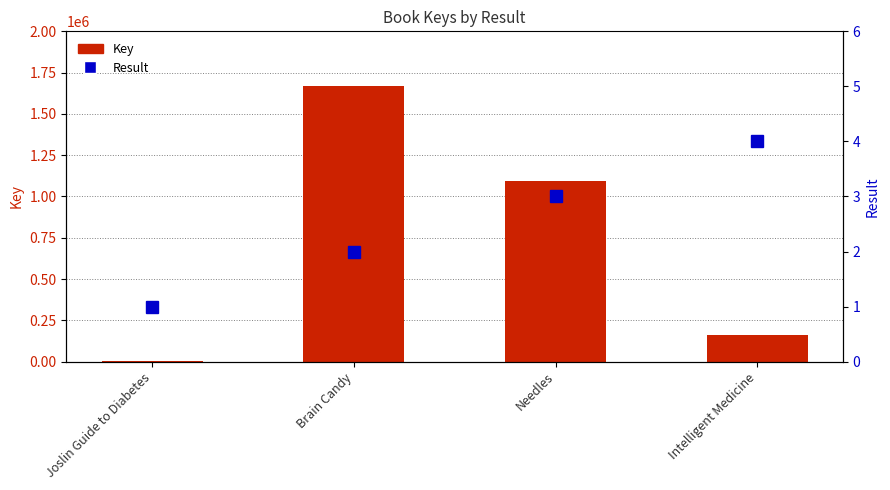

The value of Result at Needles is 2. True or false?

False